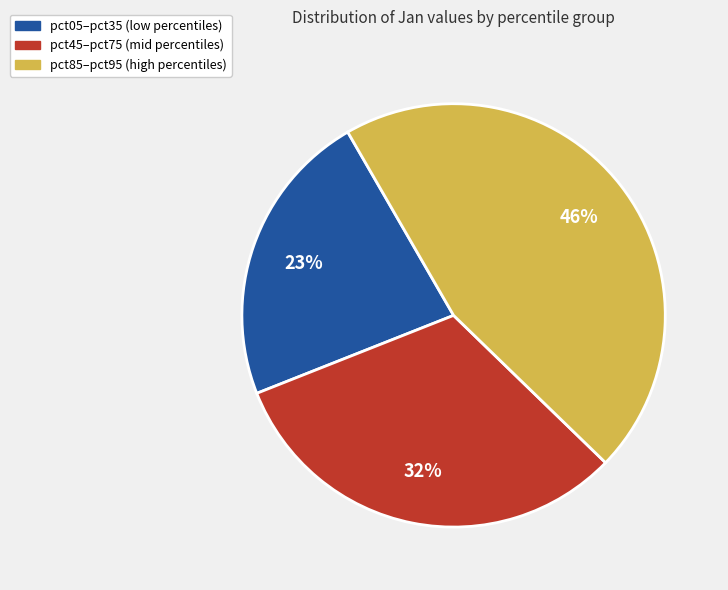

Is there any slice that represents more than half of the pie?

No